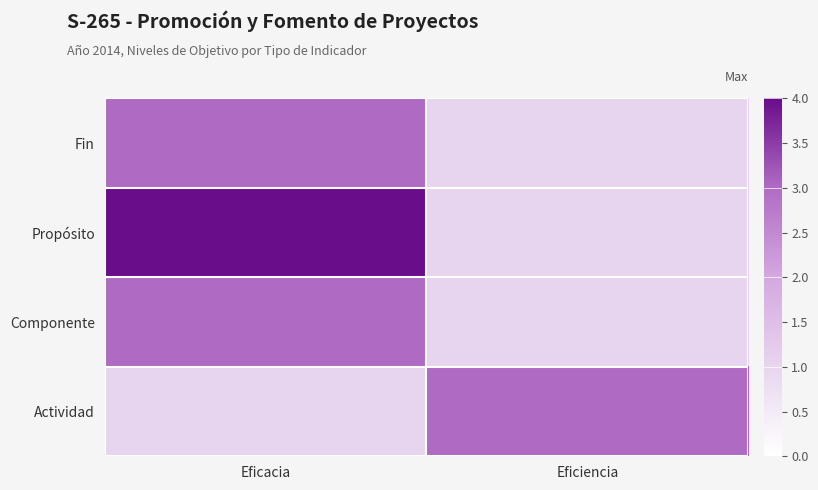

List the series in order of their peak value, highest first.

Propósito, Fin, Componente, Actividad